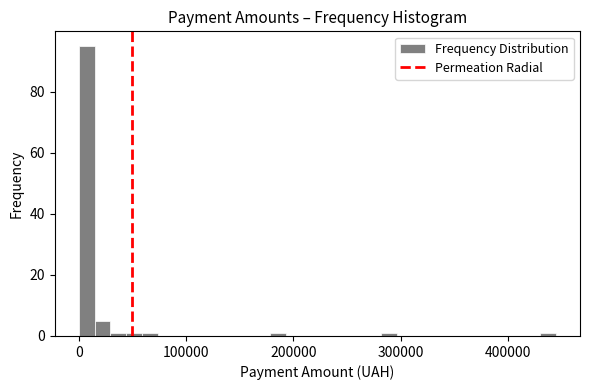

Read against the x-axis, roughly where is the centre of the tallest bar?

10000